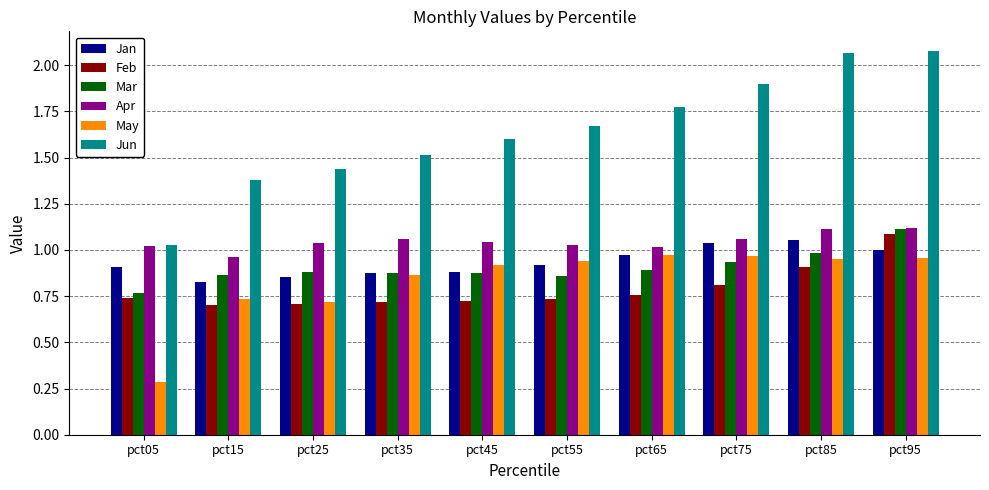

Between pct25 and pct95, which series saw the biggest shift?

Jun